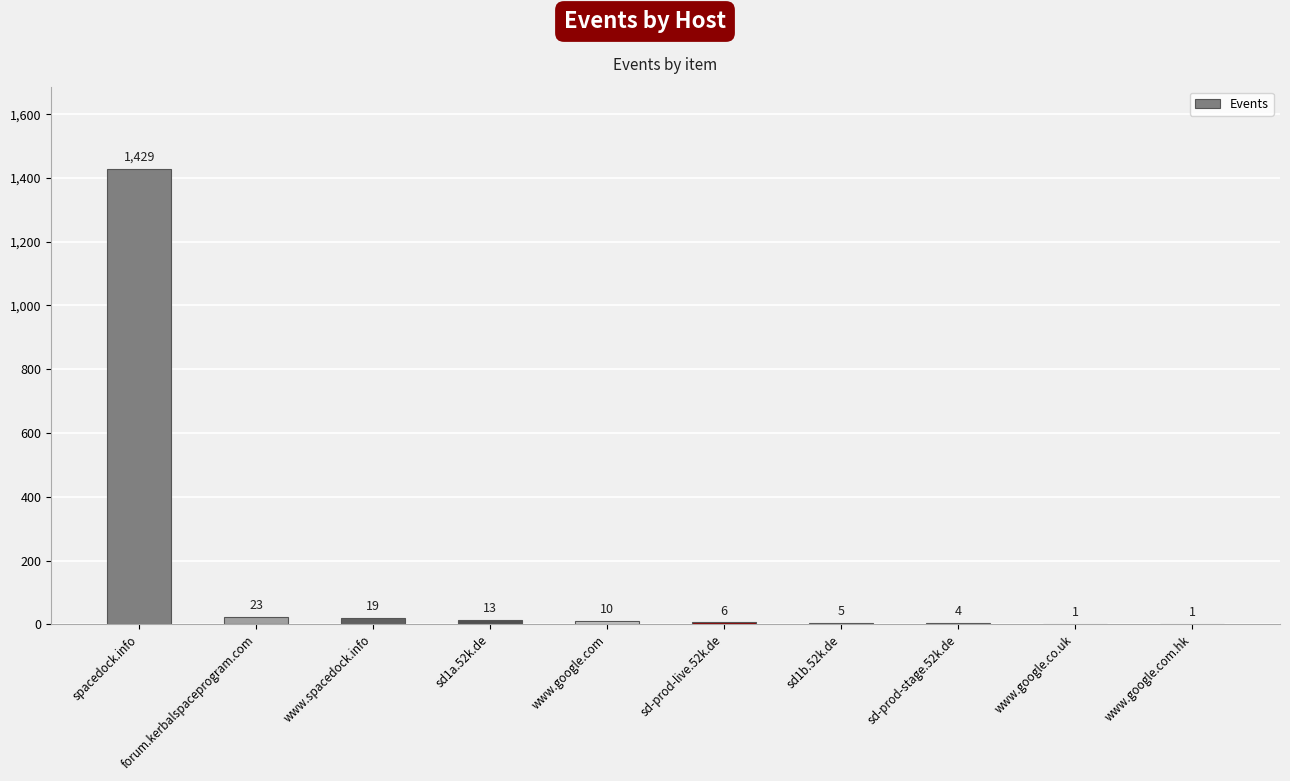

What value does the data have at sd-prod-live.52k.de?

6